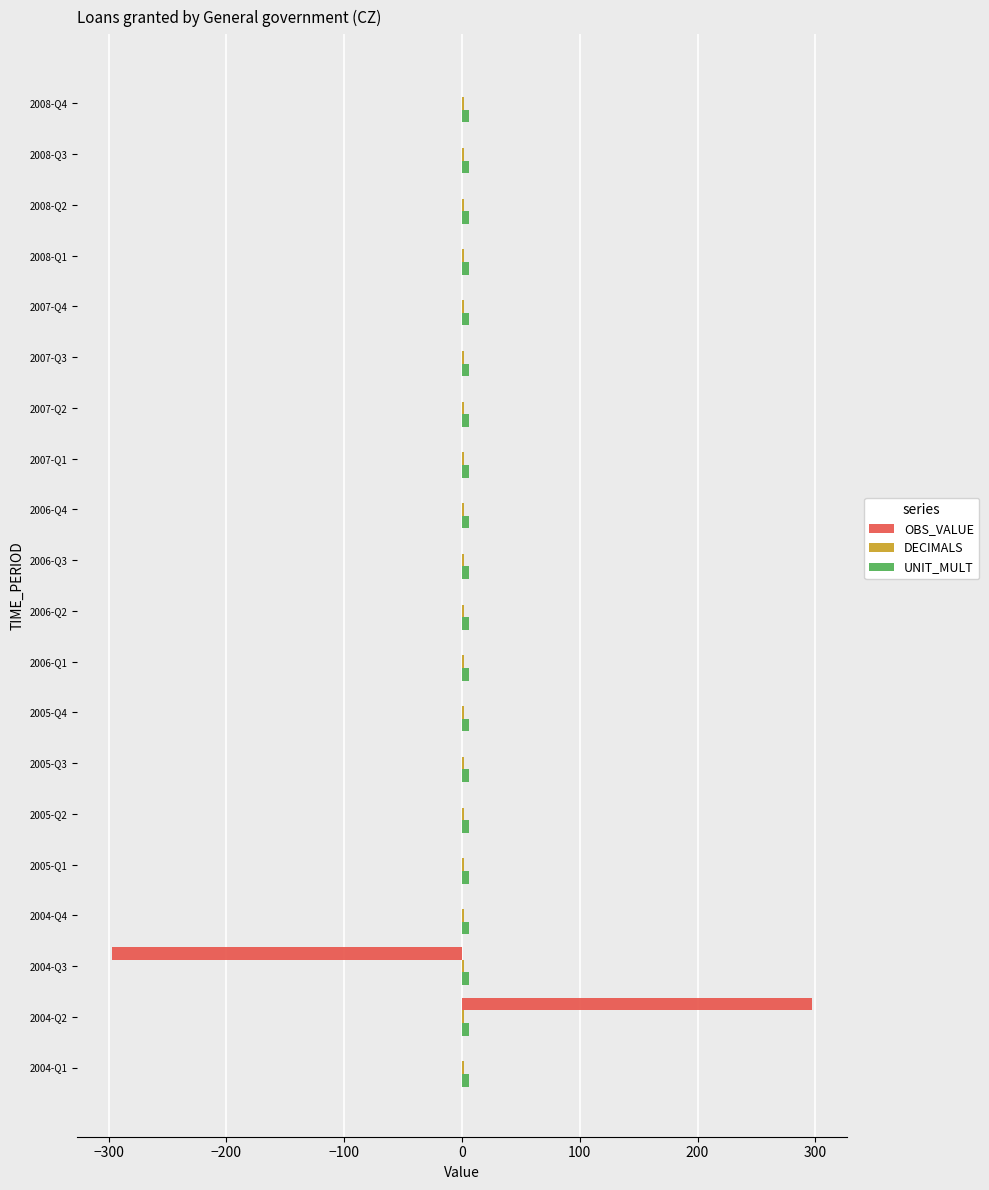

How many series are shown in this chart?

3